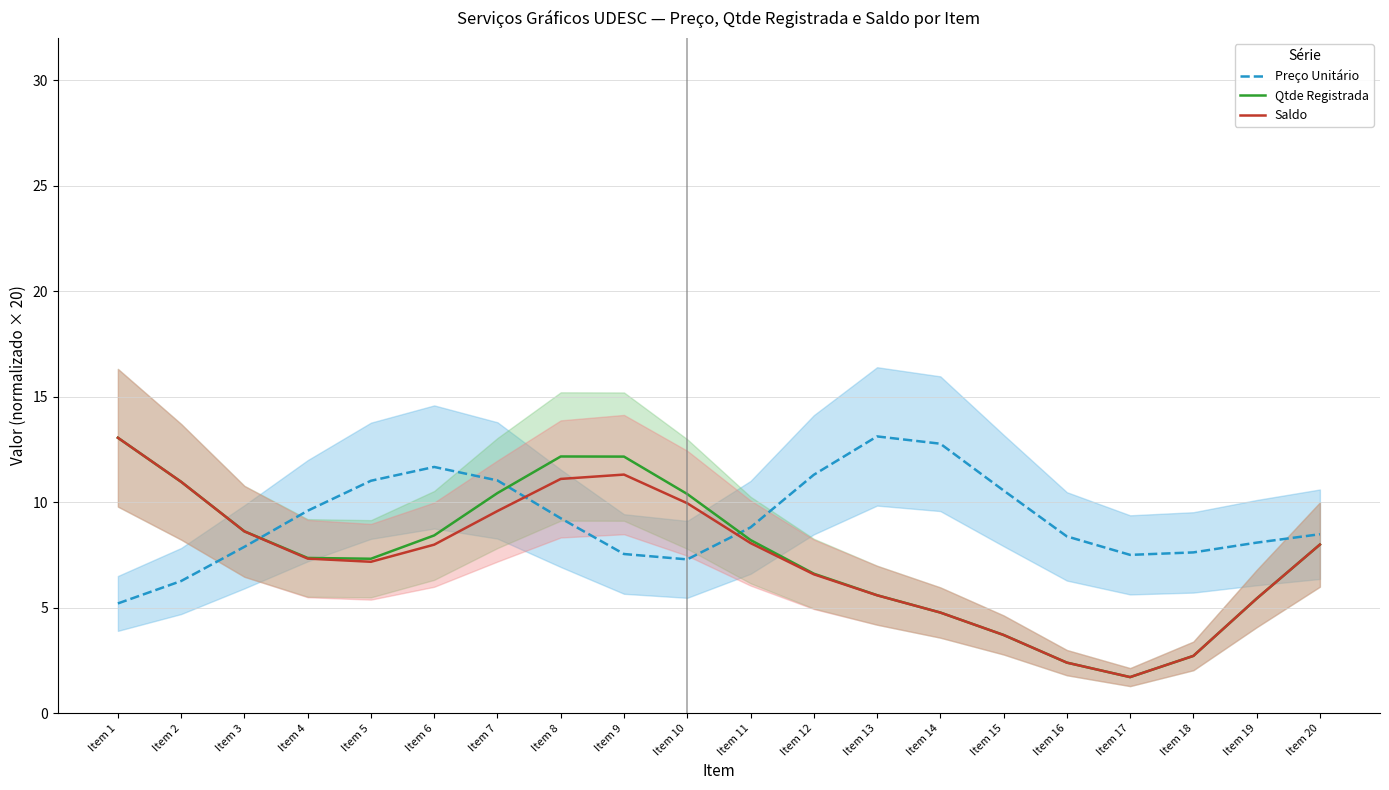

What is the value of the Qtde Registrada point at the 10th from the left?

10.4